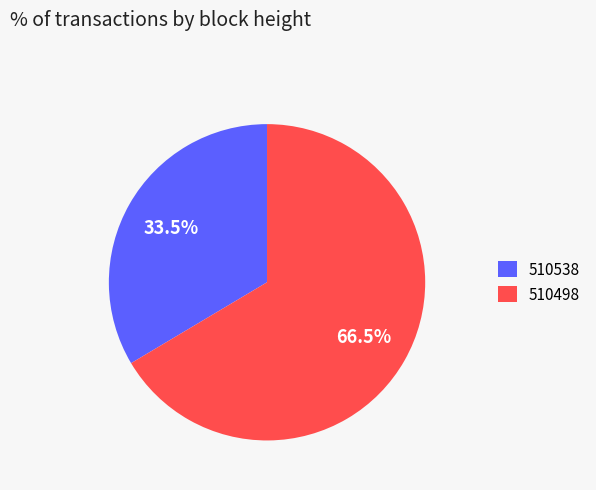

What is the largest slice in the pie chart?

510498